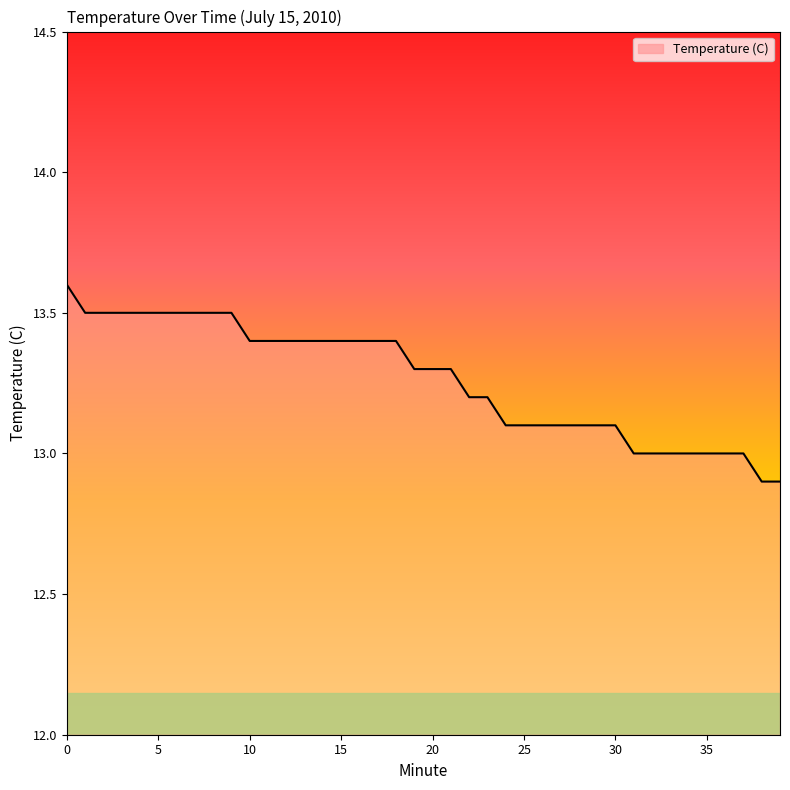

What is the difference between the maximum and minimum values?

0.7